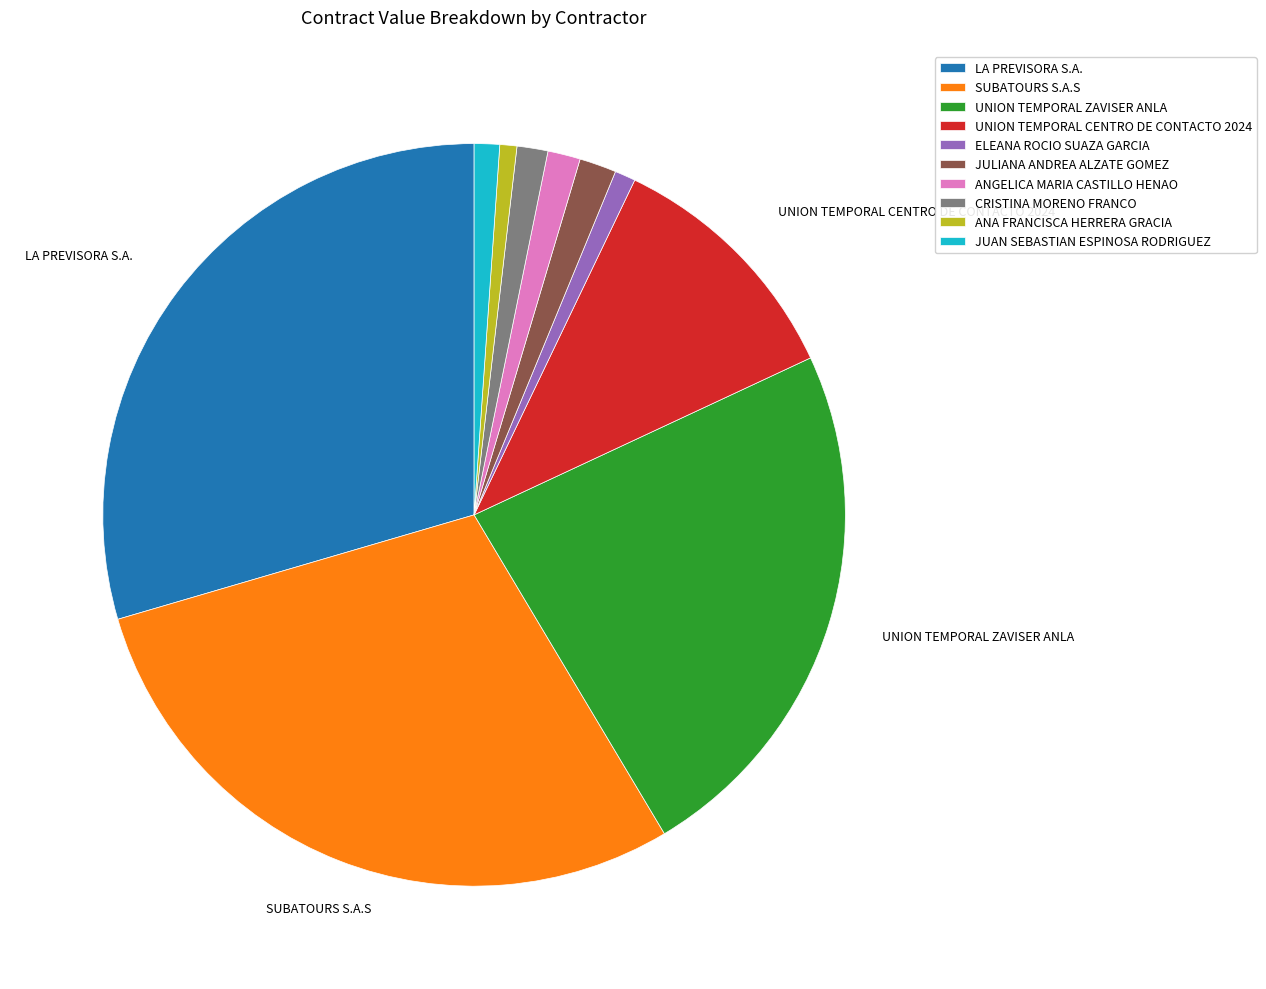

What is the largest slice in the pie chart?

LA PREVISORA S.A.